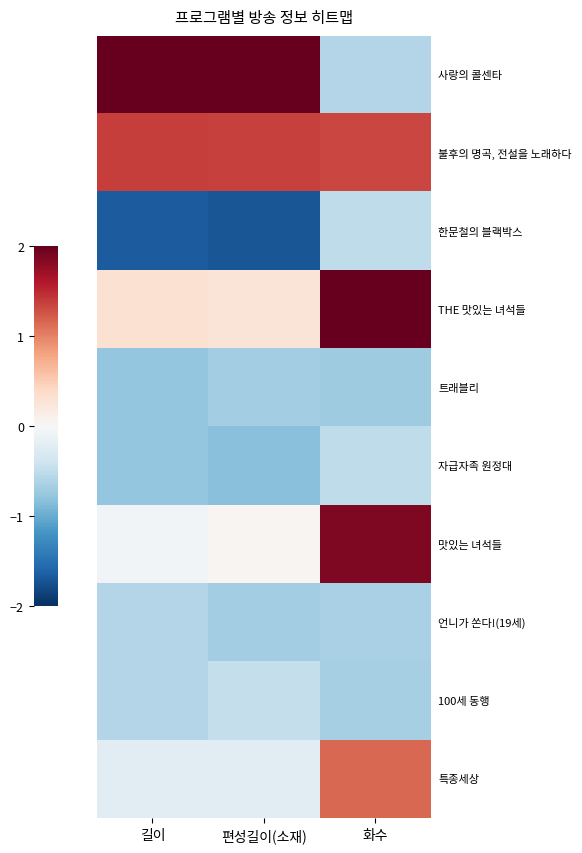

Between 길이 and 화수, which is larger?

길이